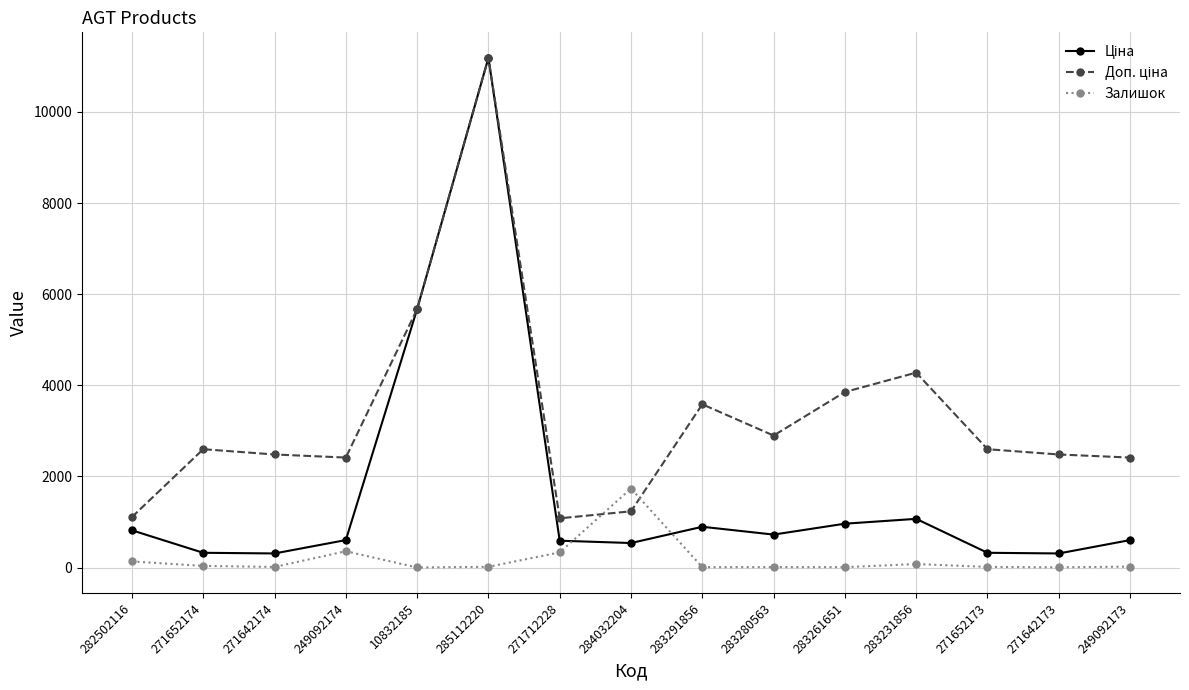

What is the greatest value displayed?

11188.2